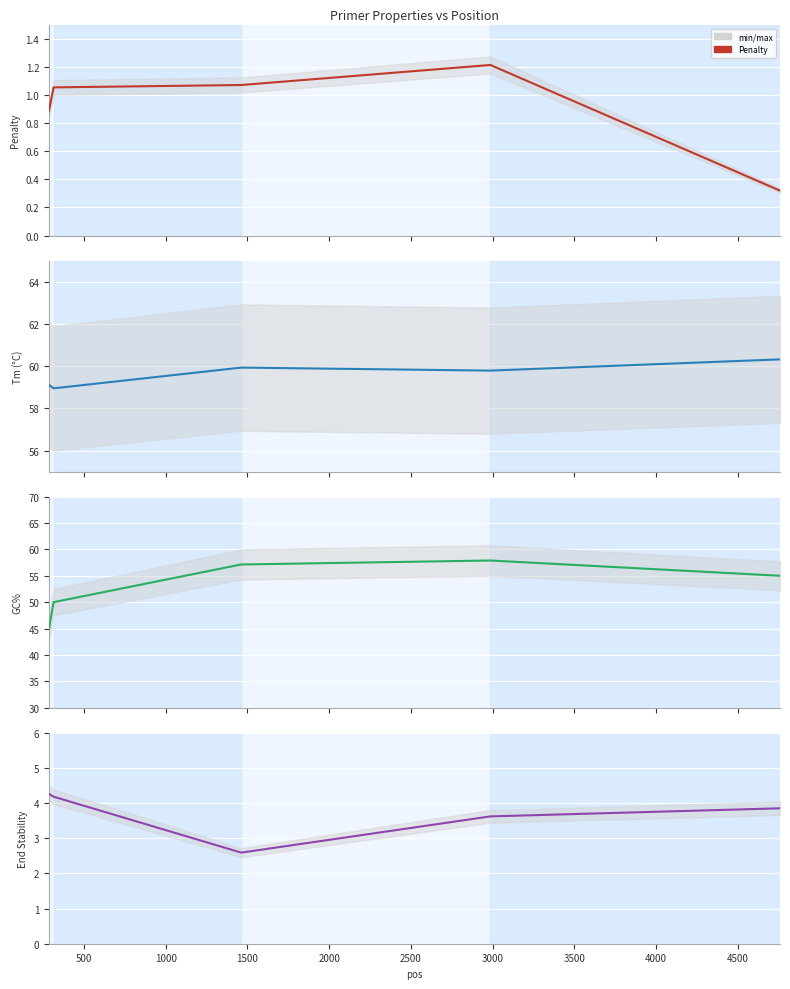

What is the highest value of the GC% series?

57.9